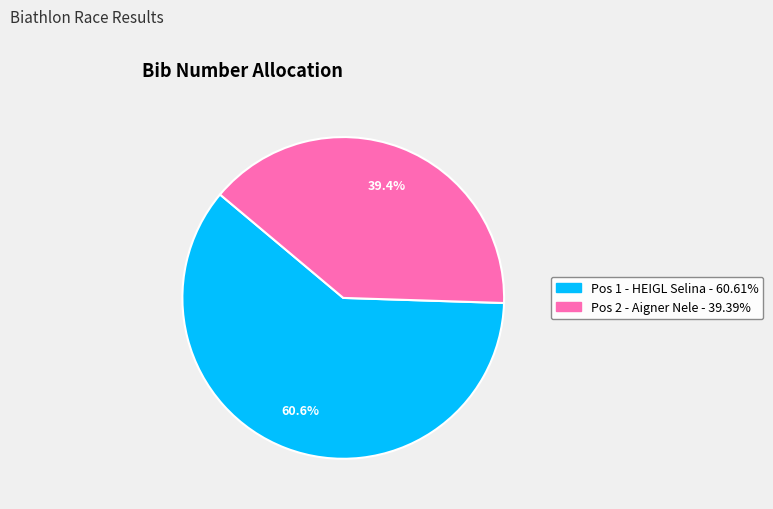

Which slice is the largest?

Pos 1 - HEIGL Selina